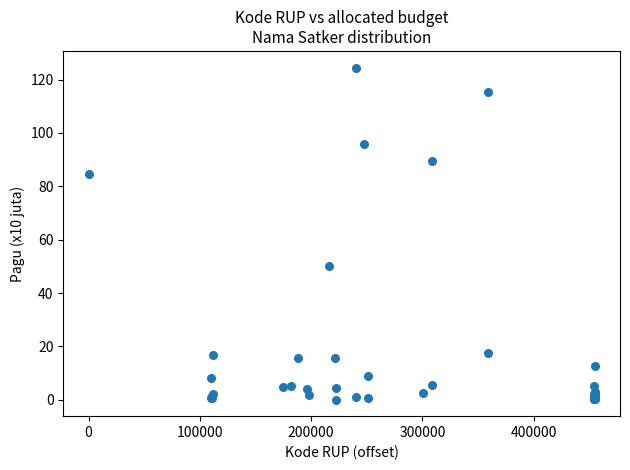

What Y value in the scatter plot is closest to 62?

50.0